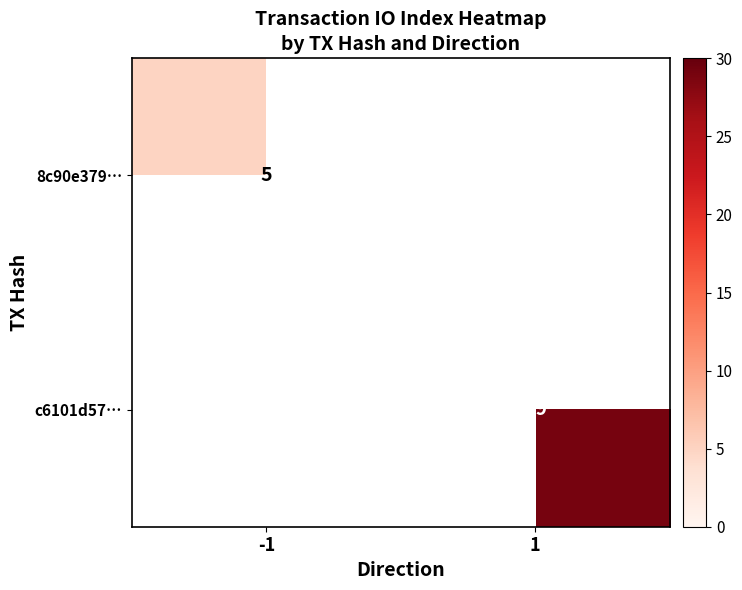

The value of c6101d57… at 1 is 41. True or false?

False